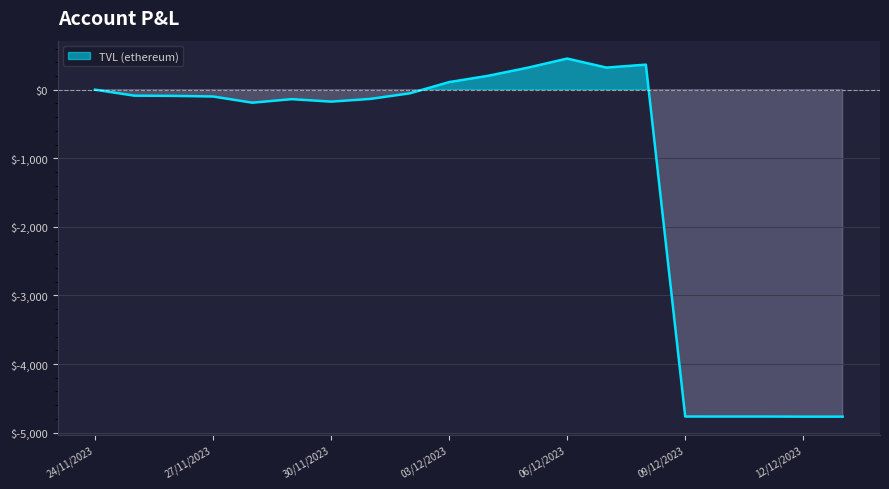

What is the sum of all values?

-23022.5